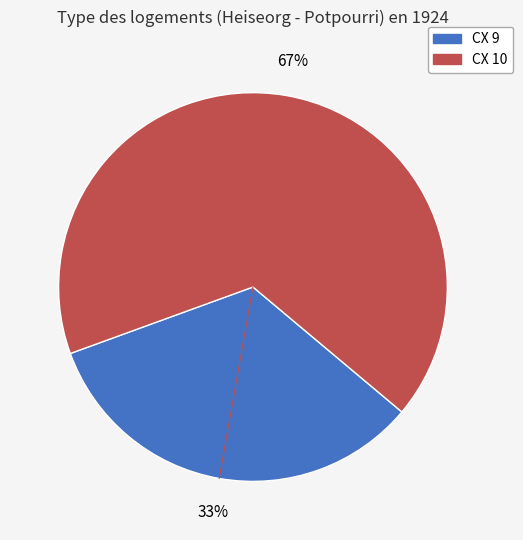

The CX 9 slice represents 33% of the pie. True or false?

True